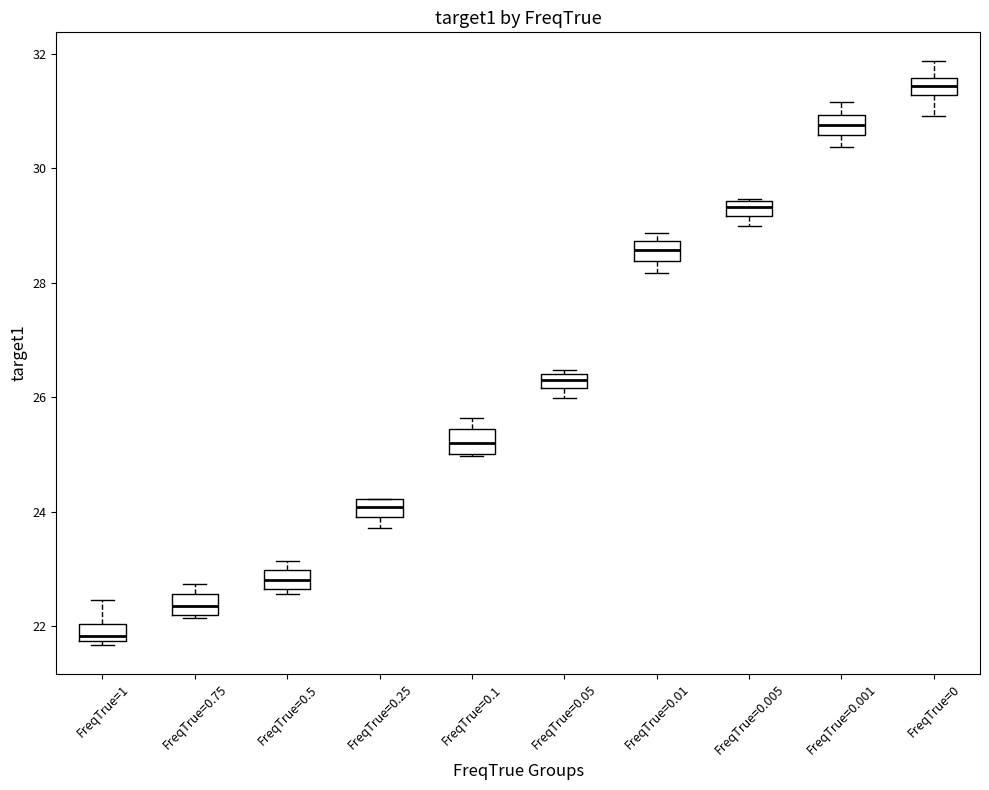

Where is the upper edge of the box for FreqTrue=0.75 on the y-axis? The values are not printed on the chart, so give them approximately, as read against the axis.

22.6